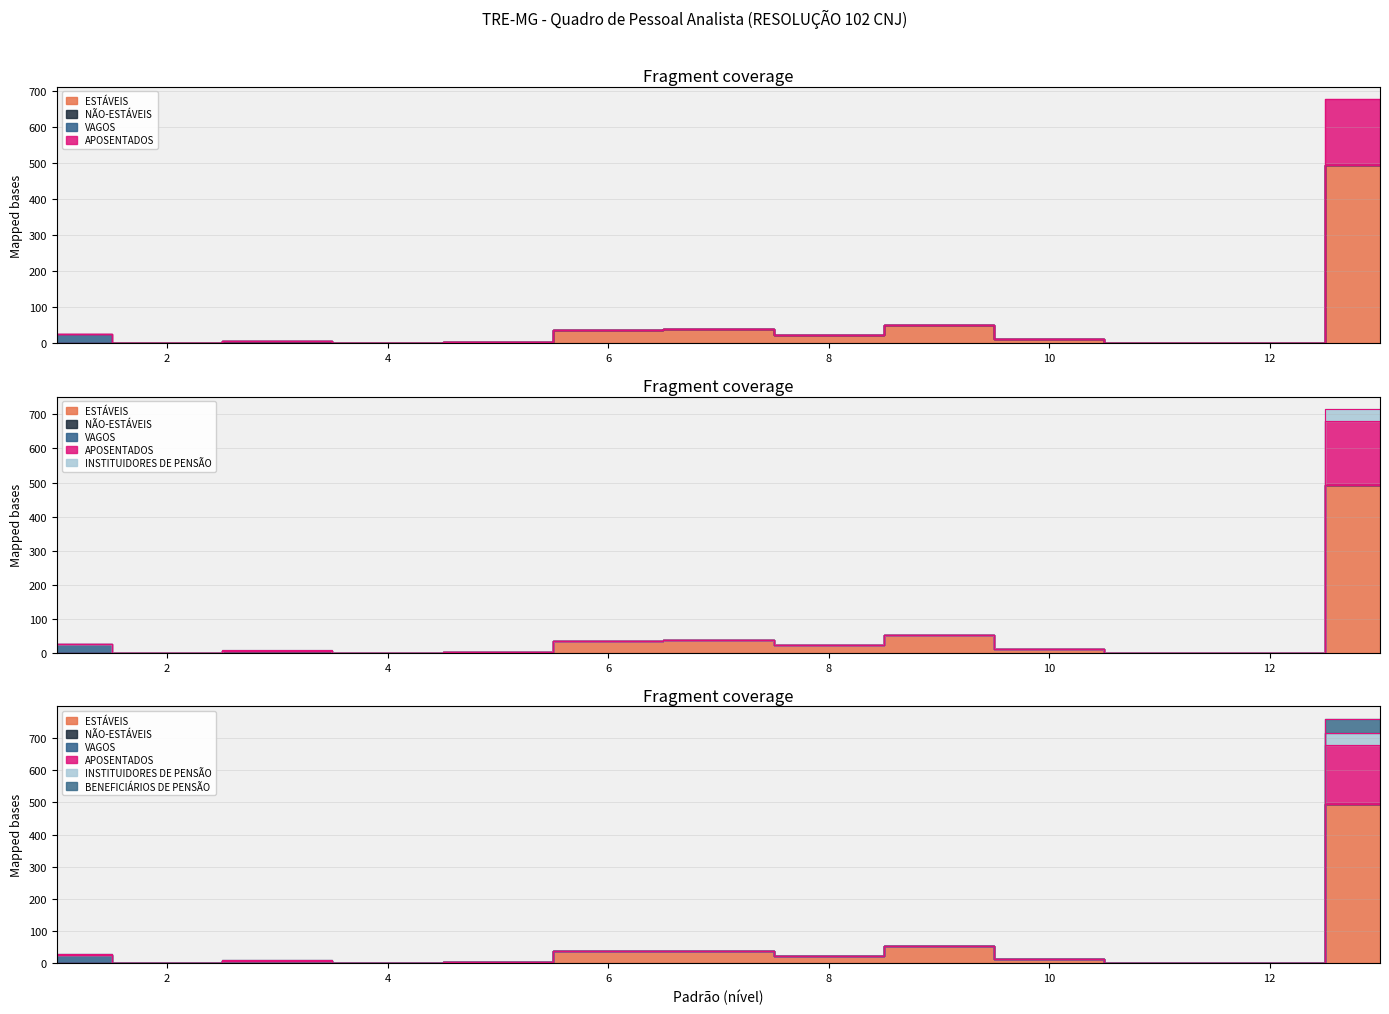

Read the ESTÁVEIS value at 4.

1